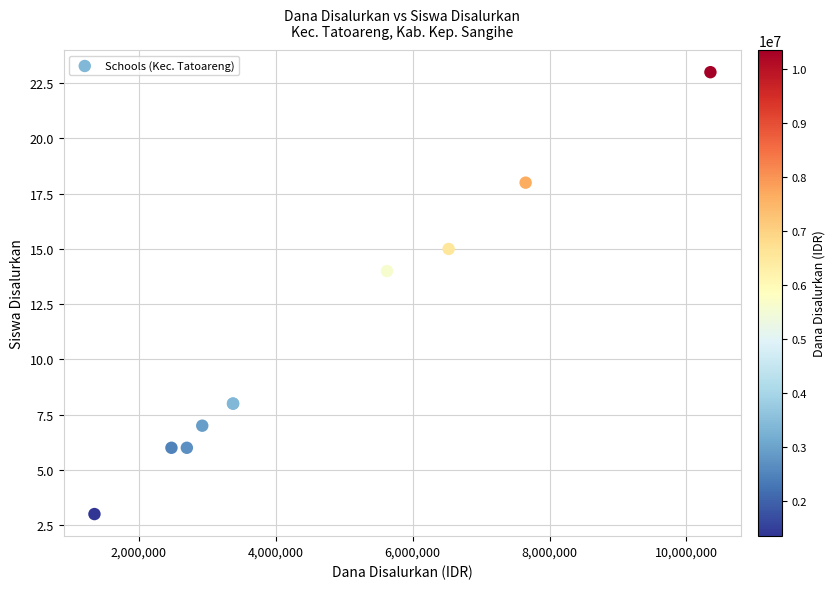

What Y value in the scatter plot is closest to 13?

14